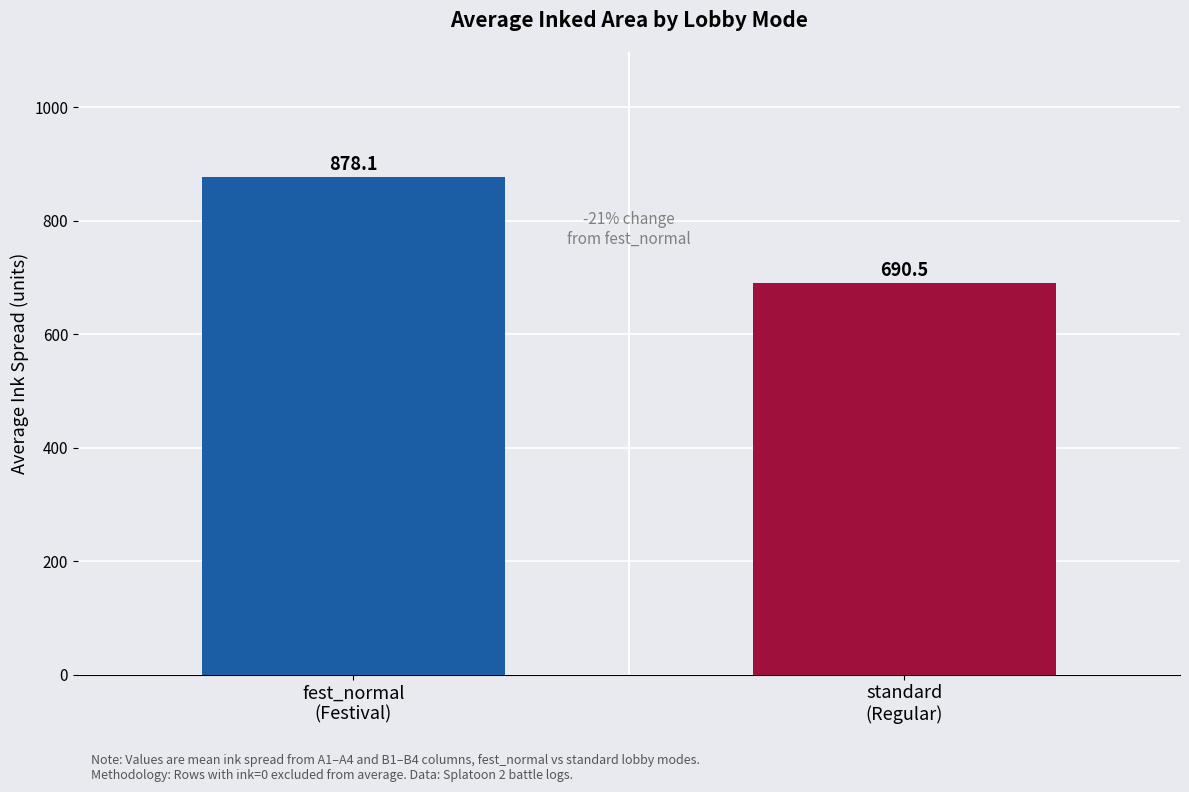

What is the value of the 1st bar from the left?

878.1